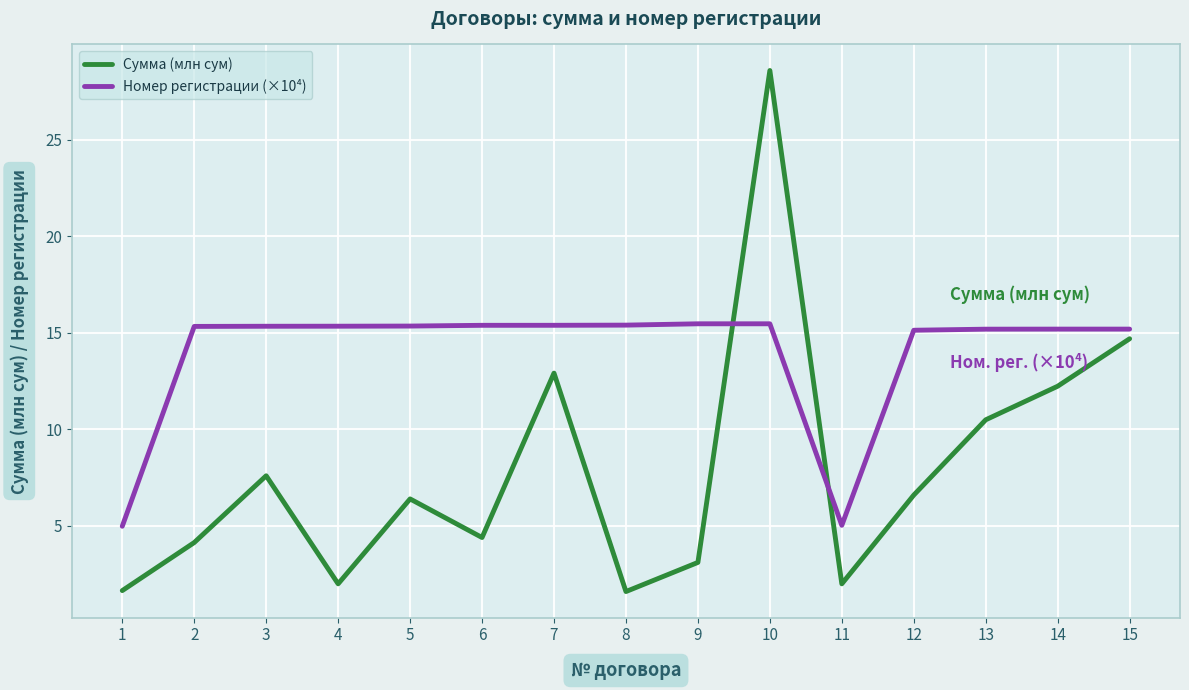

Where does the Сумма (млн сум) series first go above 6?

3